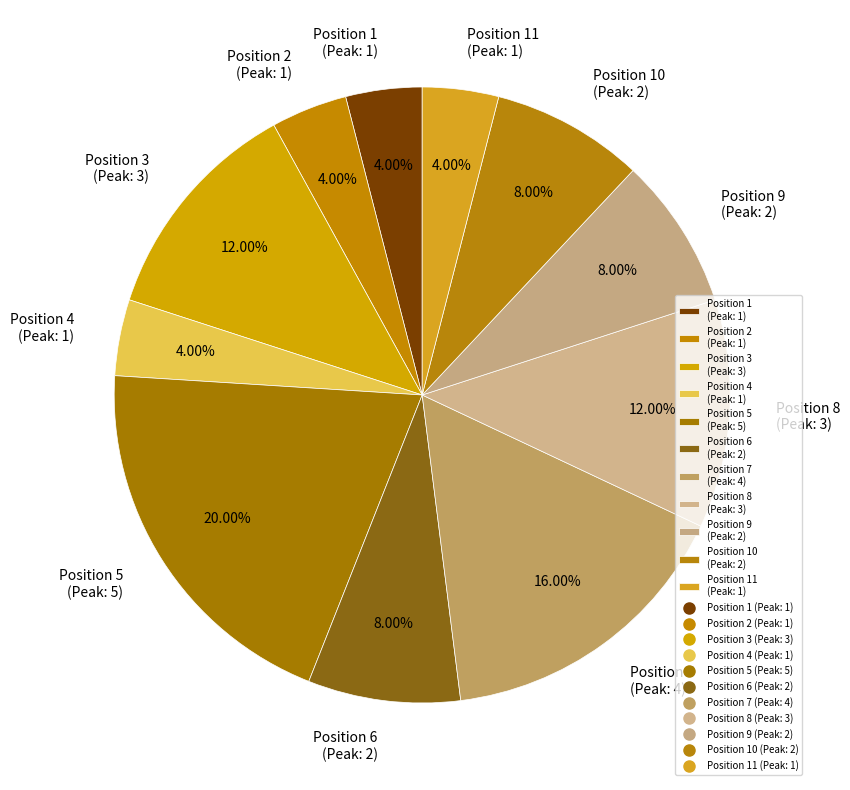

Is there any slice that represents more than half of the pie?

No